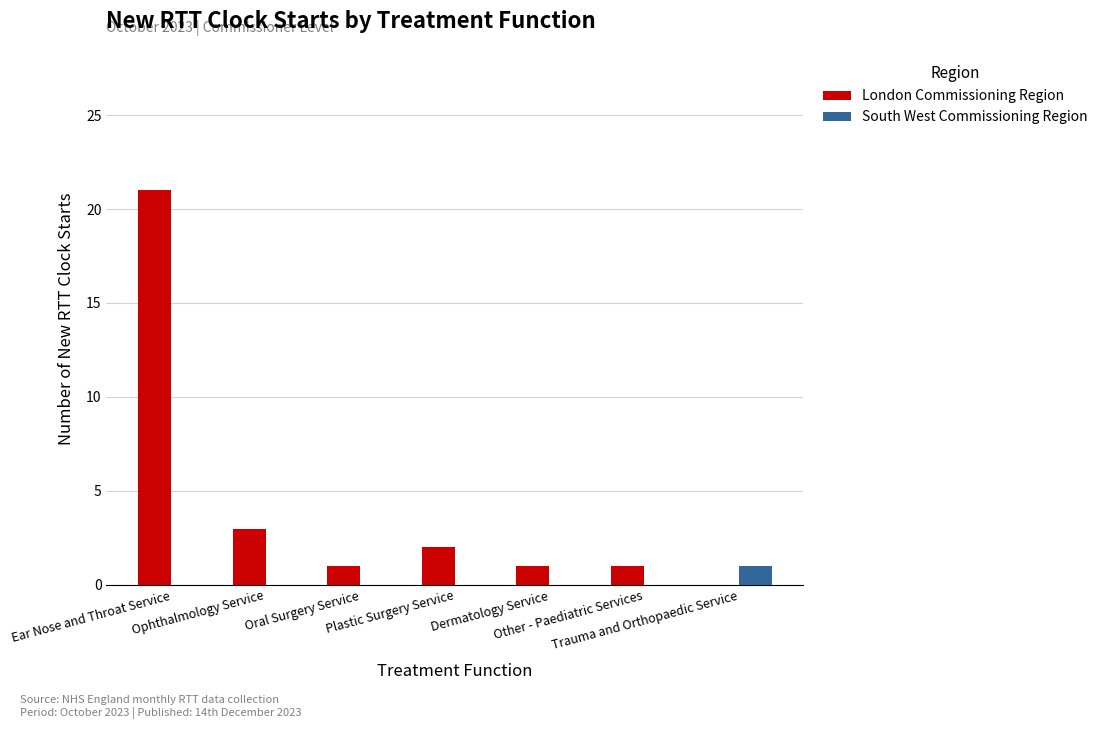

Which series has the largest total across all categories?

London Commissioning Region